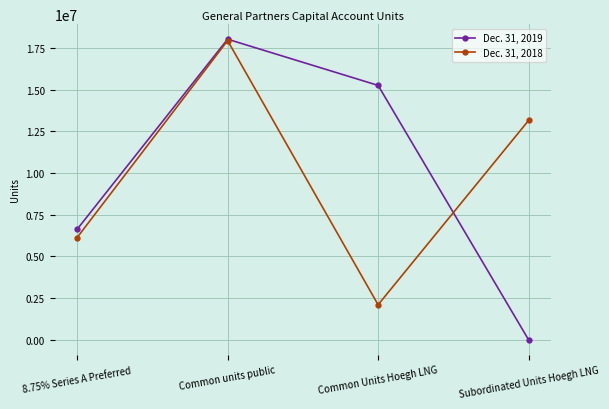

What is the sum of all Dec. 31, 2018 values?

39331269